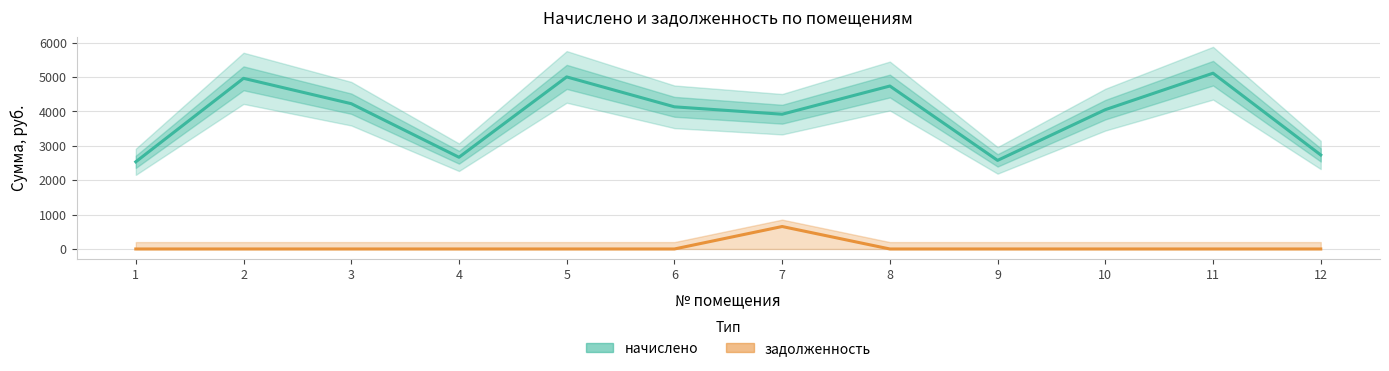

Between 2 and 10, which is larger?

2